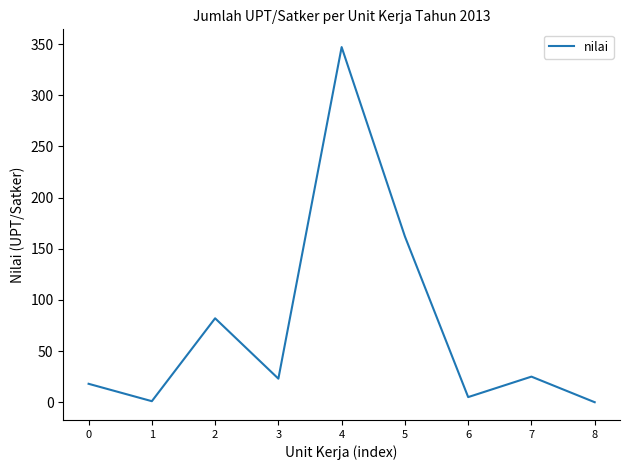

At which label is the value closest to 173?

5